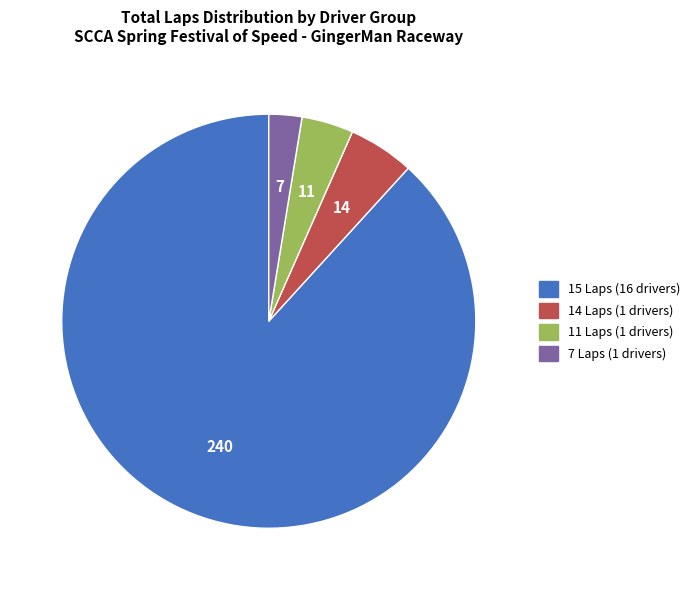

Is there any slice that represents more than half of the pie?

Yes